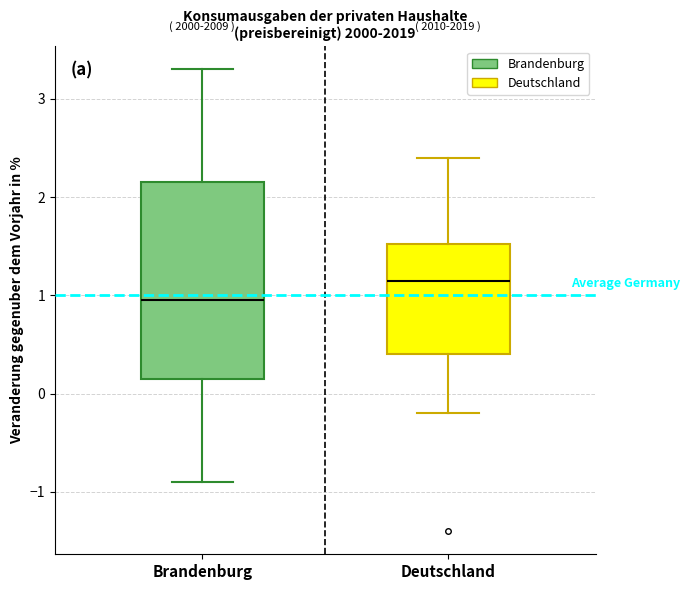

Reading left to right, read every box against the y-axis: the position of its median line, the range the box covers, and the ends of its whiskers. The values are not printed on the chart, so give them approximately, as read against the axis.

Brandenburg: median 1.0, box 0.2 to 2.2, whiskers -0.9 to 3.3
Deutschland: median 1.2, box 0.4 to 1.5, whiskers -0.2 to 2.4